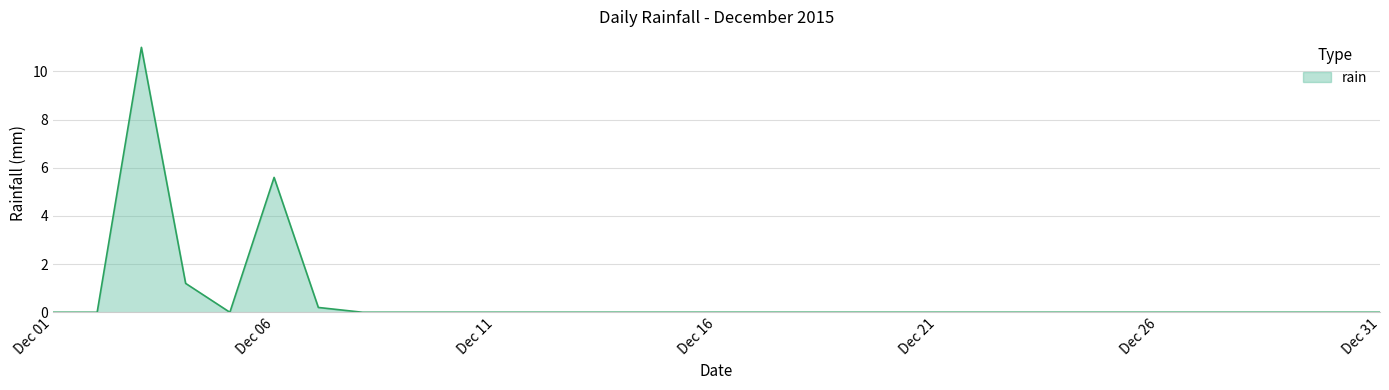

What is the greatest value displayed?

11.0